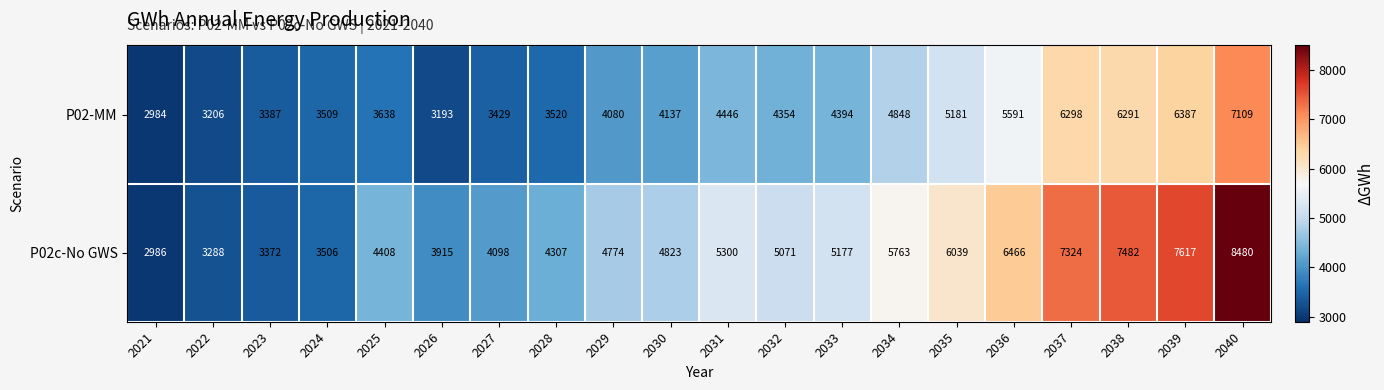

Which series changed the most between 2022 and 2023?

P02-MM